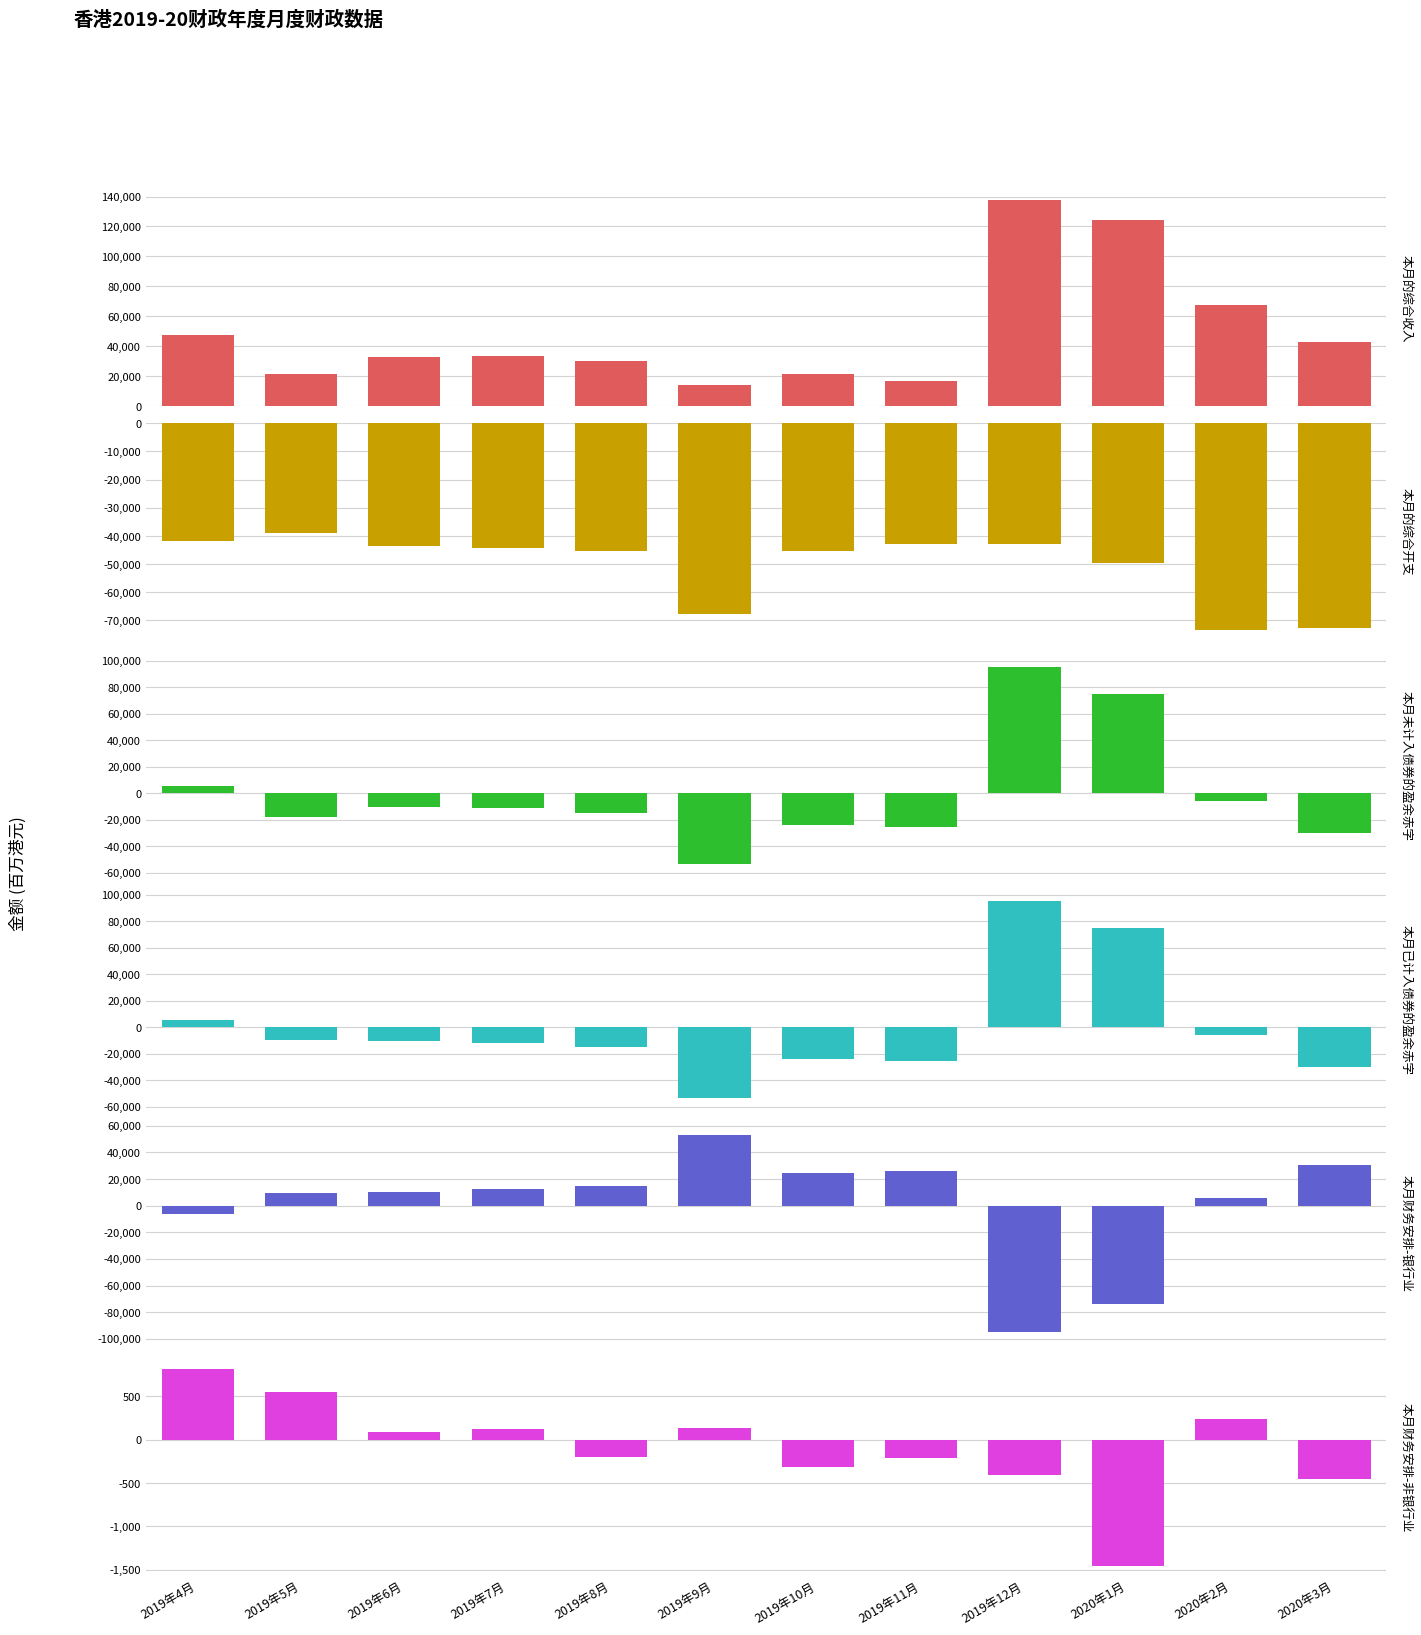

What is the label of the 8th bar from the right?

2019年8月